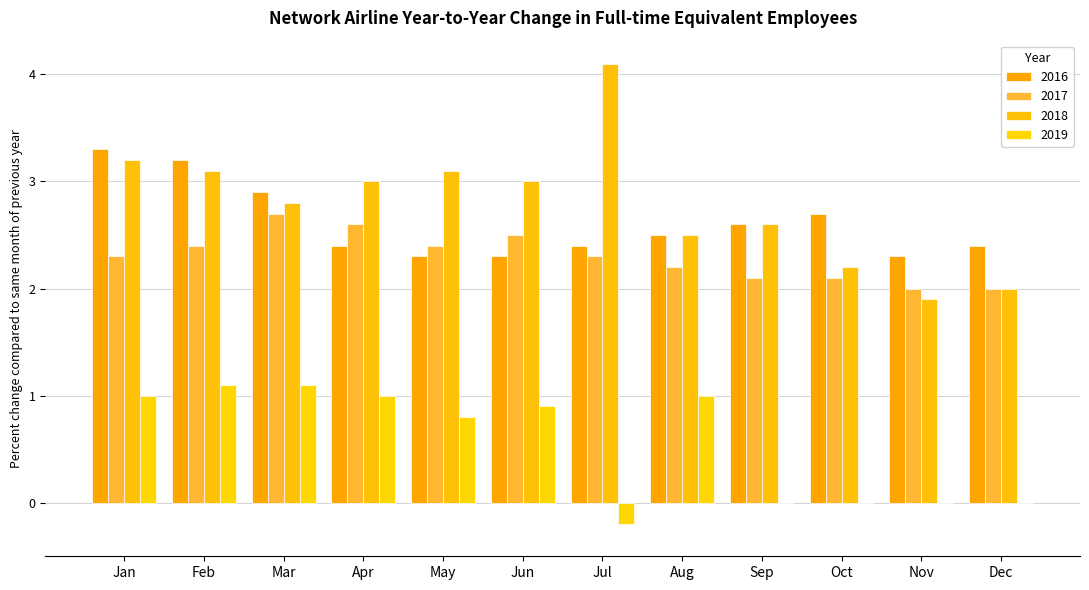

What are all the series names shown in the legend?

2016, 2017, 2018, 2019